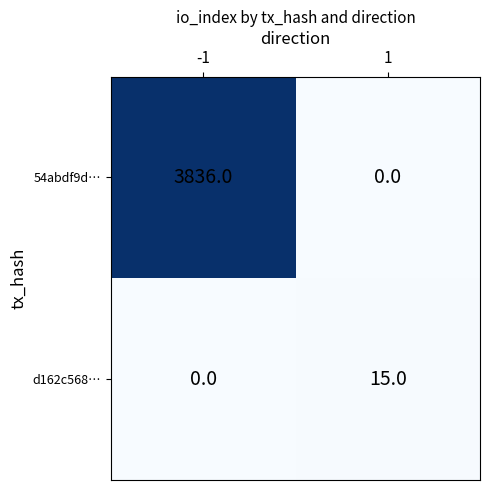

Between -1 and 1, which series saw the biggest shift?

54abdf9d…